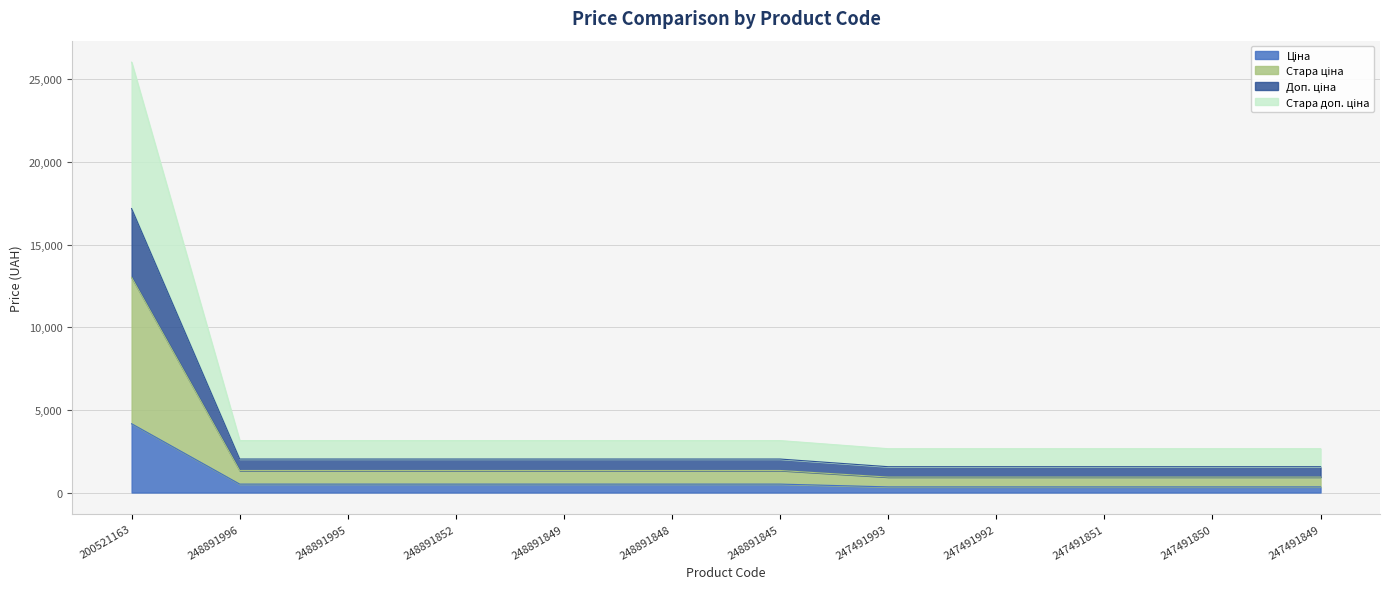

What is the difference between the highest and lowest values at 248891995?

2632.3